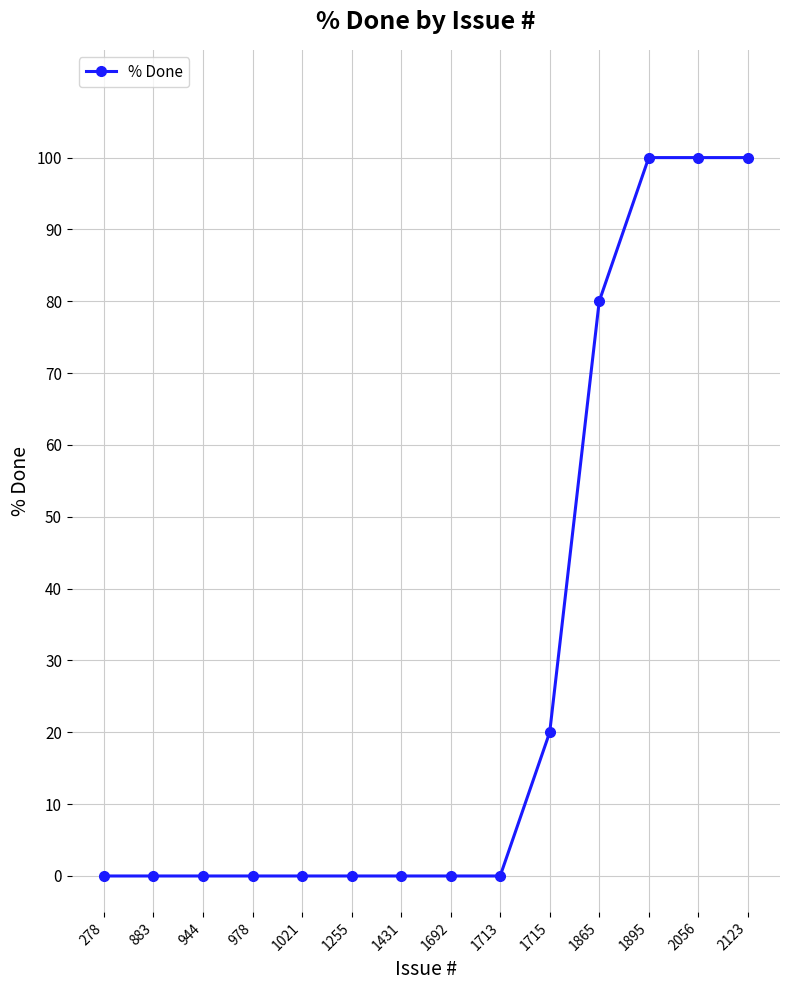

True or false: the data shows 60 at 1431.

False